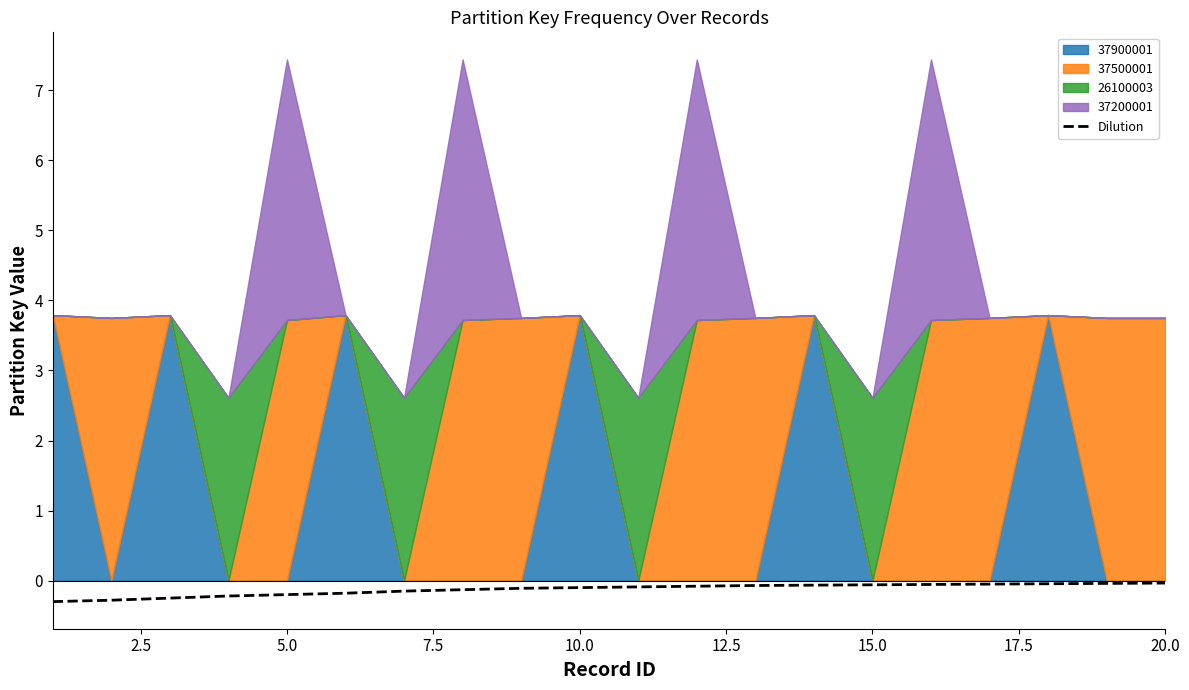

Is it true that Dilution equals -0.2 at 5.0?

True